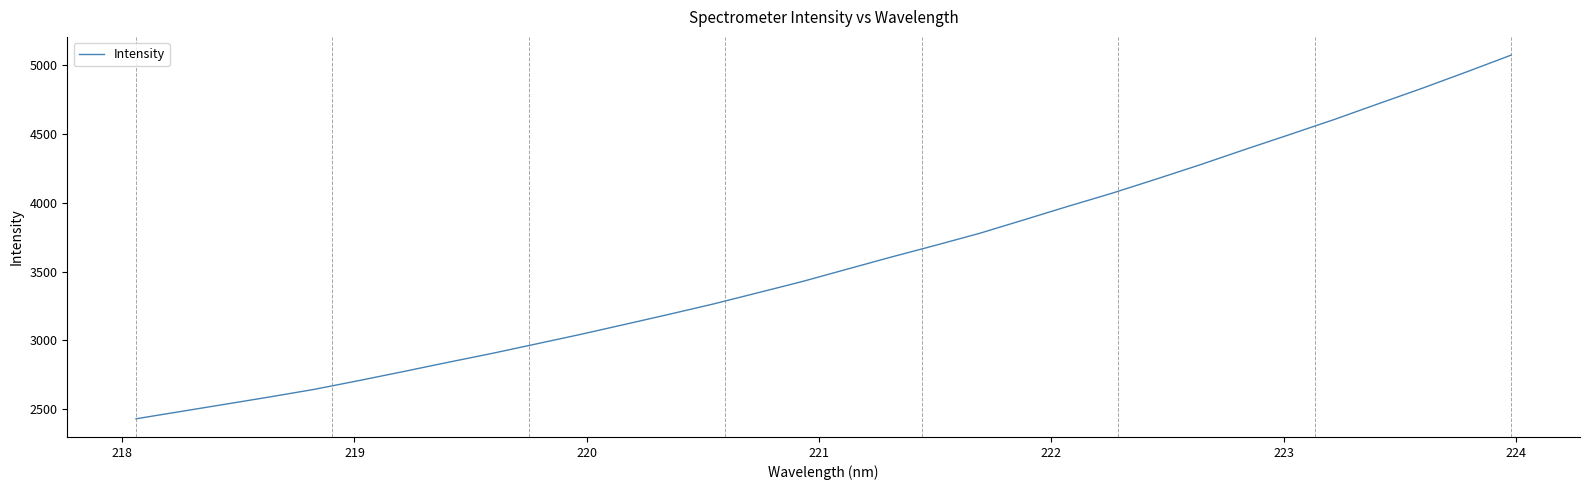

What is the average value?

3572.0